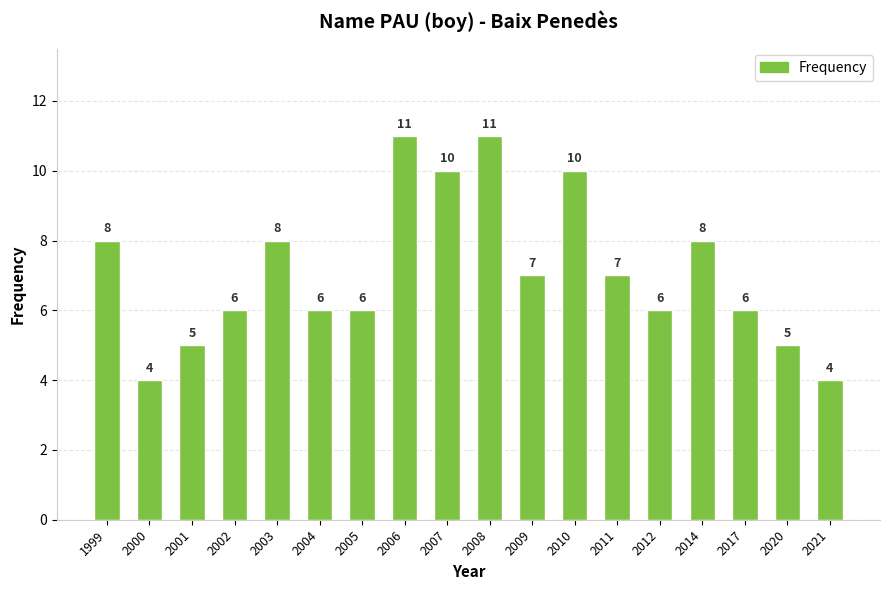

What is the maximum value shown in the chart?

11